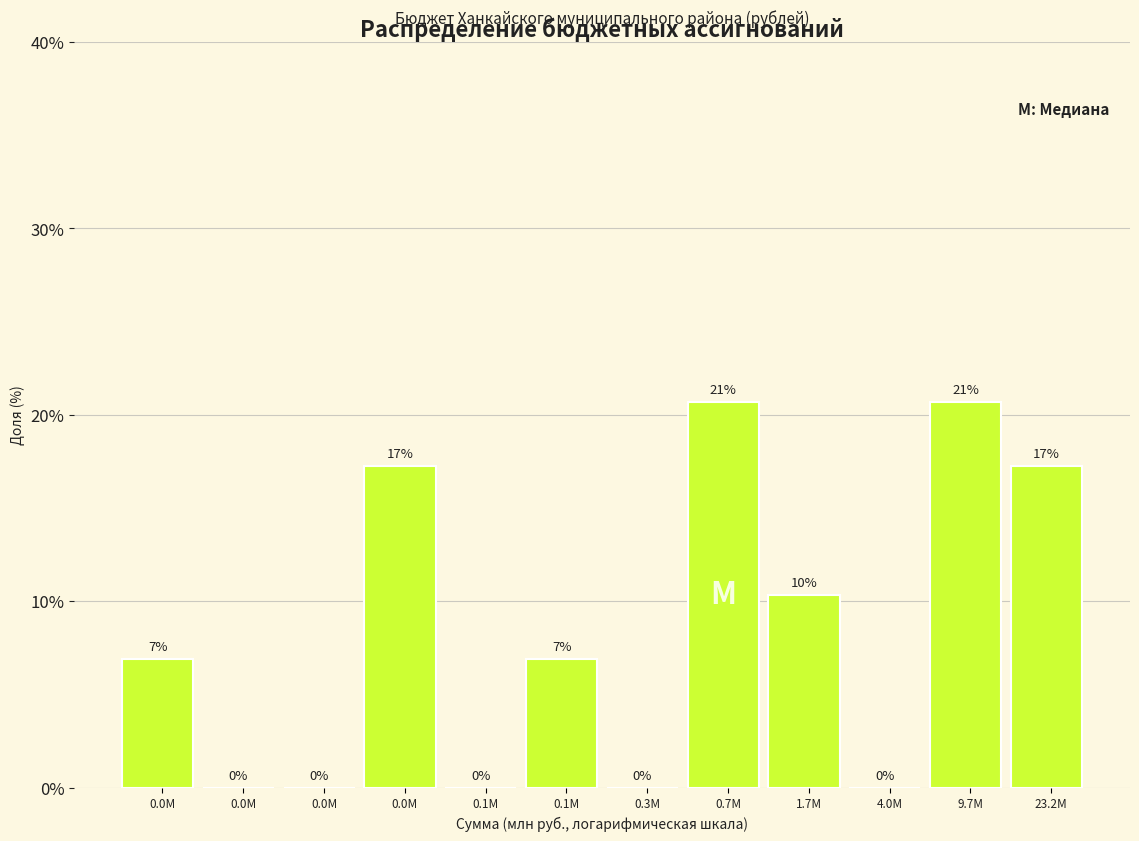

Are the bars horizontal?

No